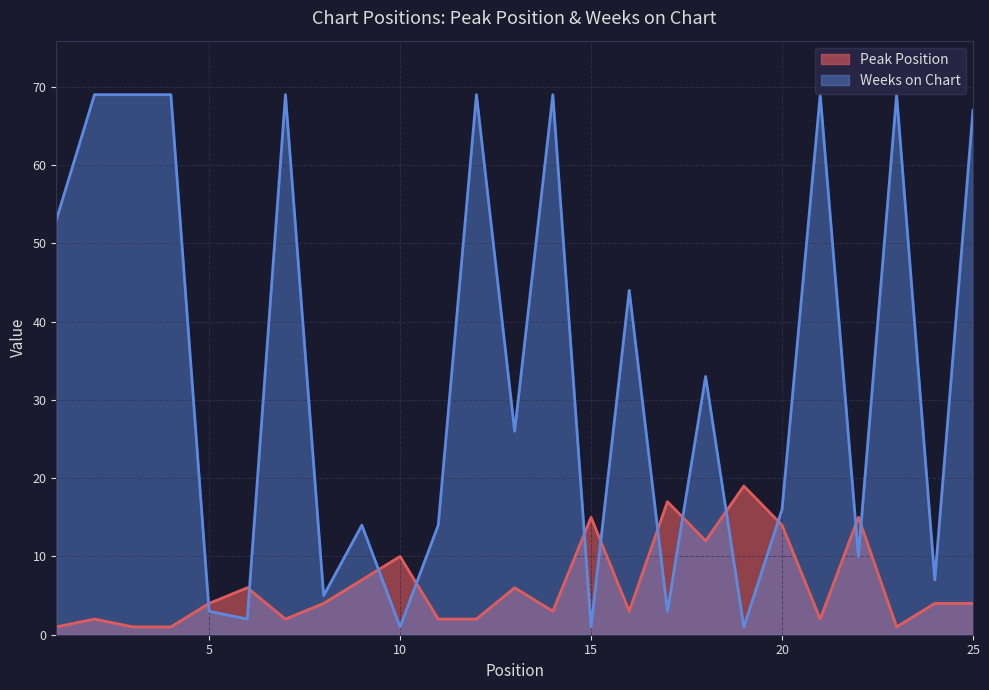

Which series changed the most between 5 and 14?

Weeks on Chart